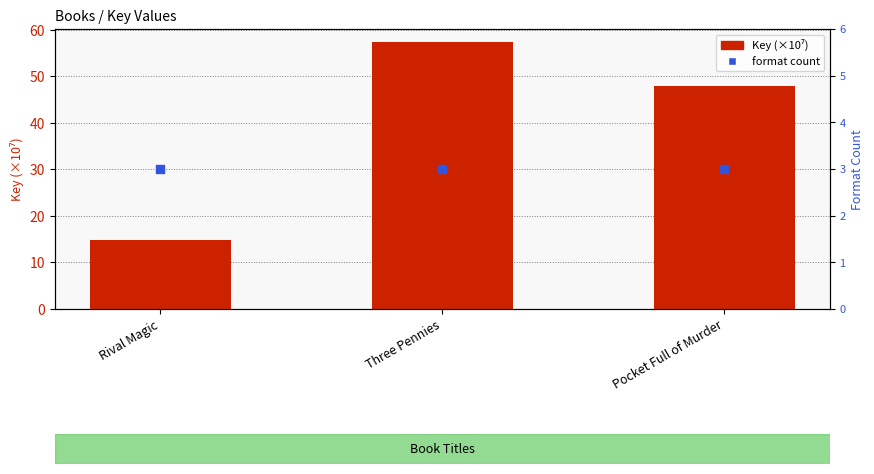

At which category is the sum across all series the highest?

Three Pennies